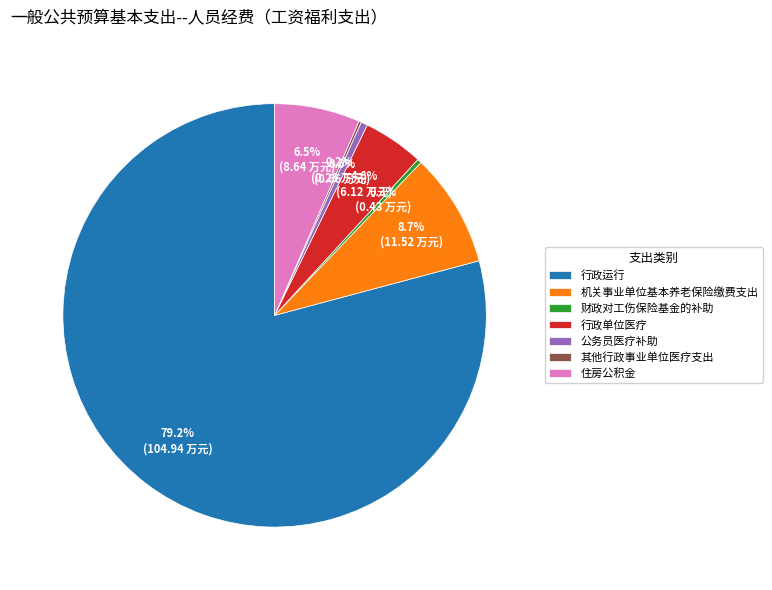

Which slice is the largest?

行政运行